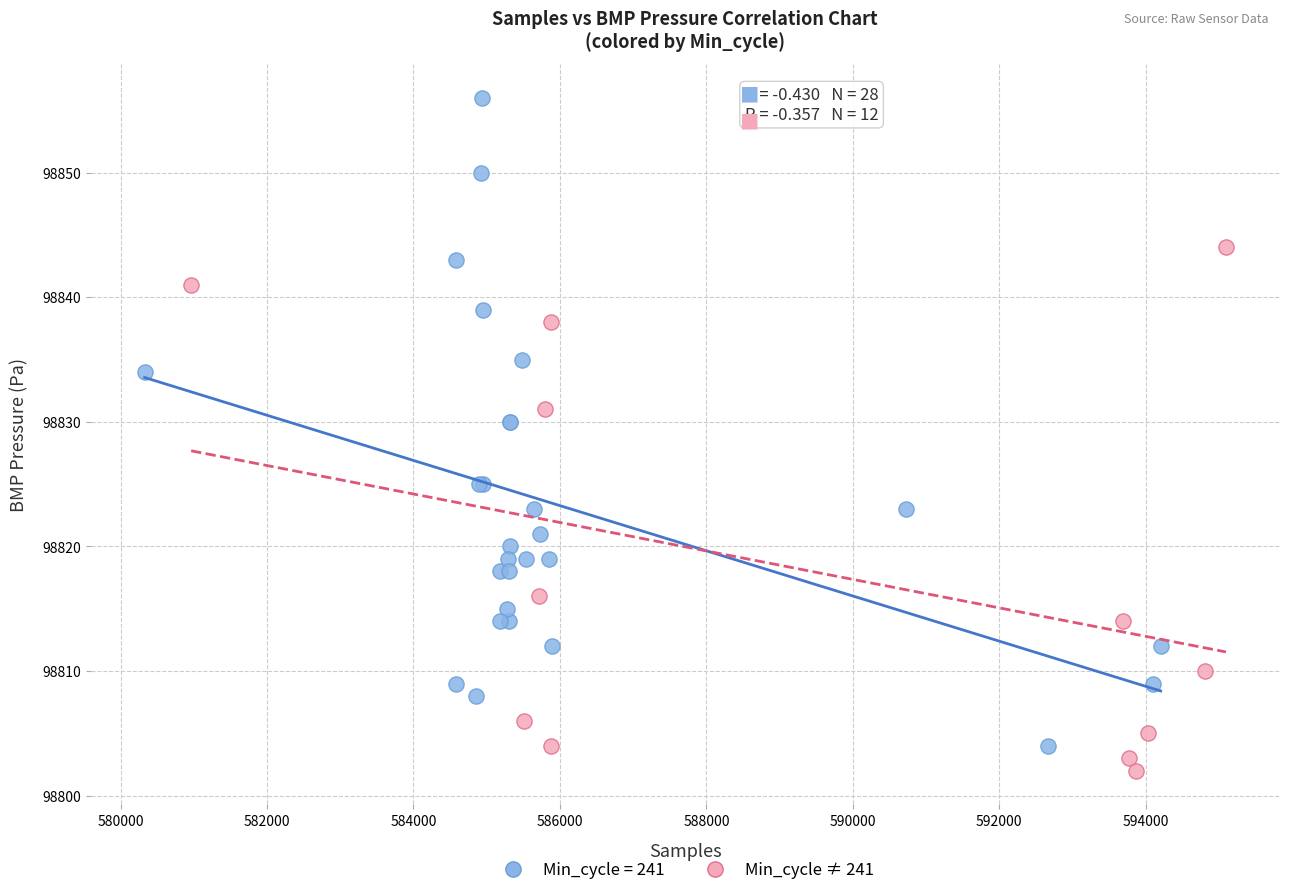

Which series has the largest Y range (max minus min)?

Min_cycle = 241